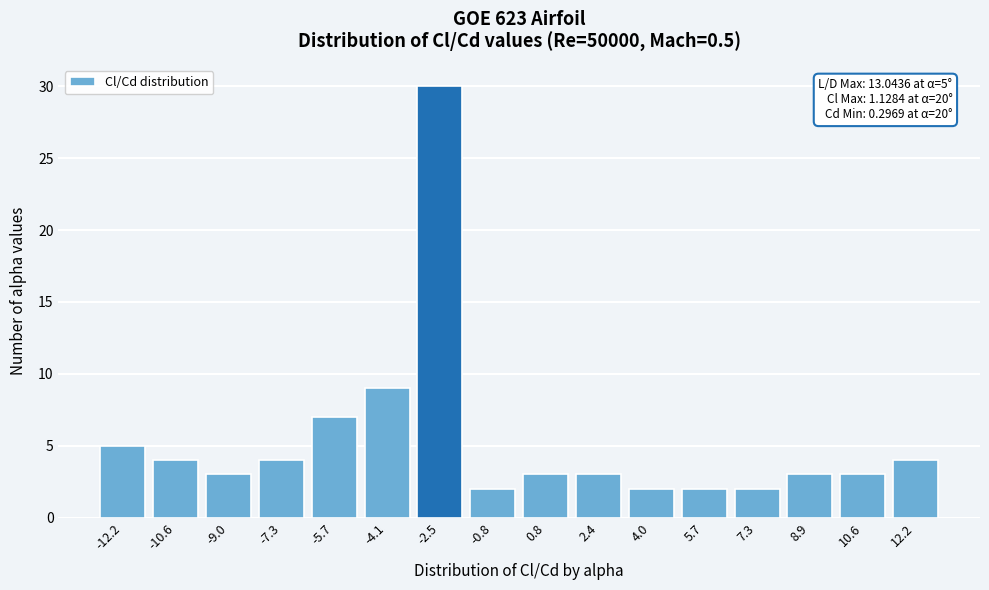

Reading left to right, transcribe all the data shown in this chart.

5	4	3	4	7	9	30	2	3	3	2	2	2	3	3	4